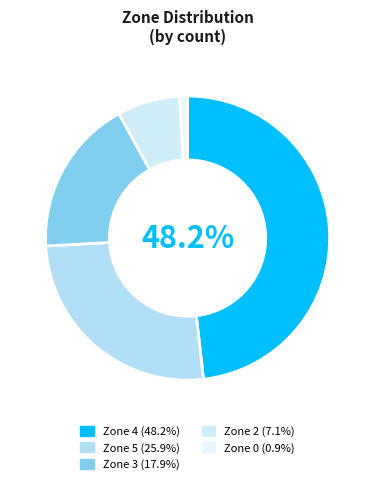

How many slices are in this pie chart?

5